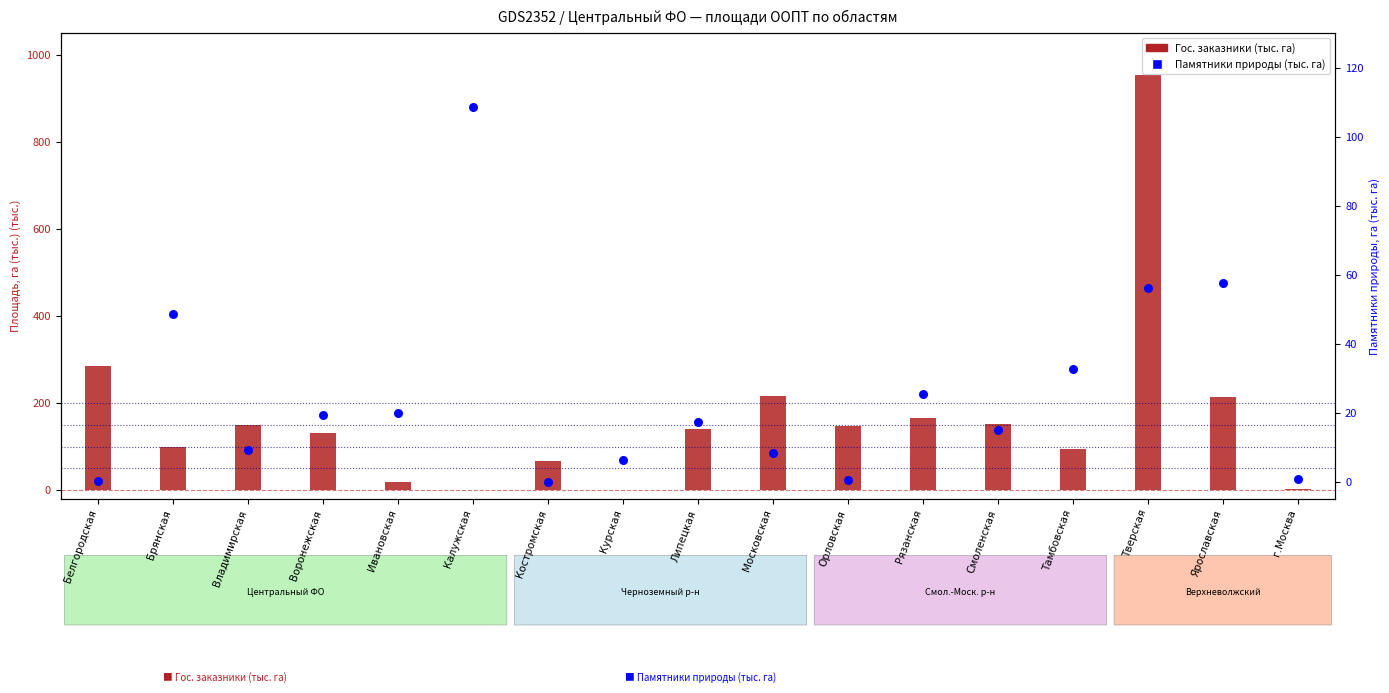

Which series has the largest Y range (max minus min)?

Гос. заказники (тыс. га)